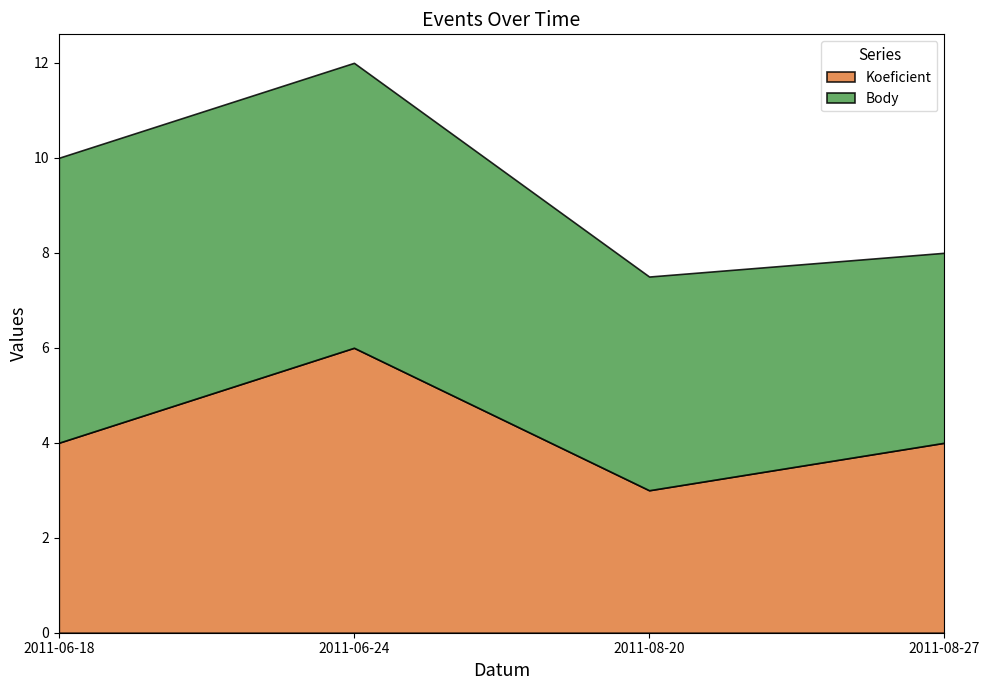

Rank the series at 2011-06-18 from lowest to highest value.

Koeficient, Body